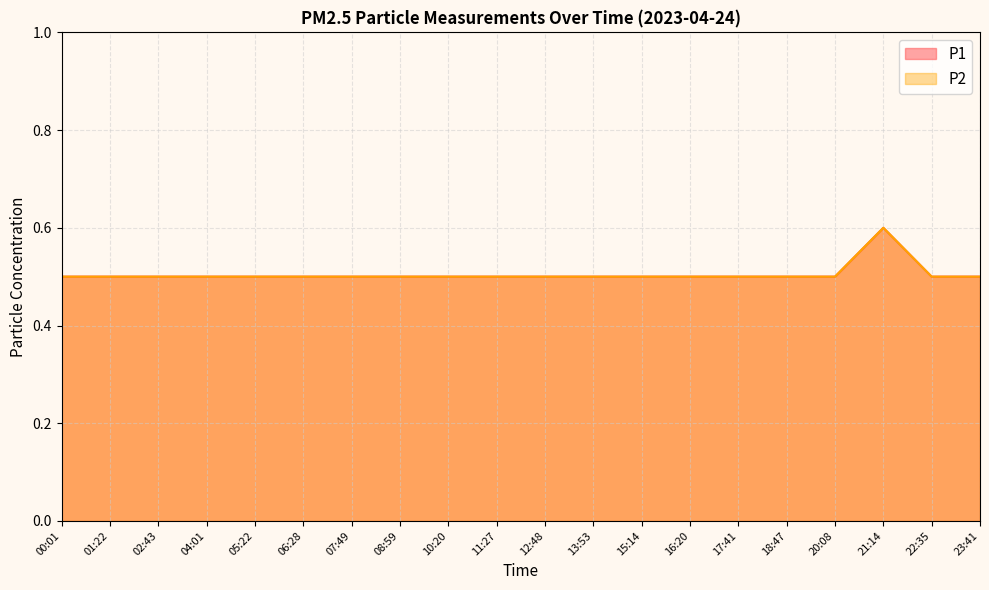

What is the label of the 4th point from the left?

04:01